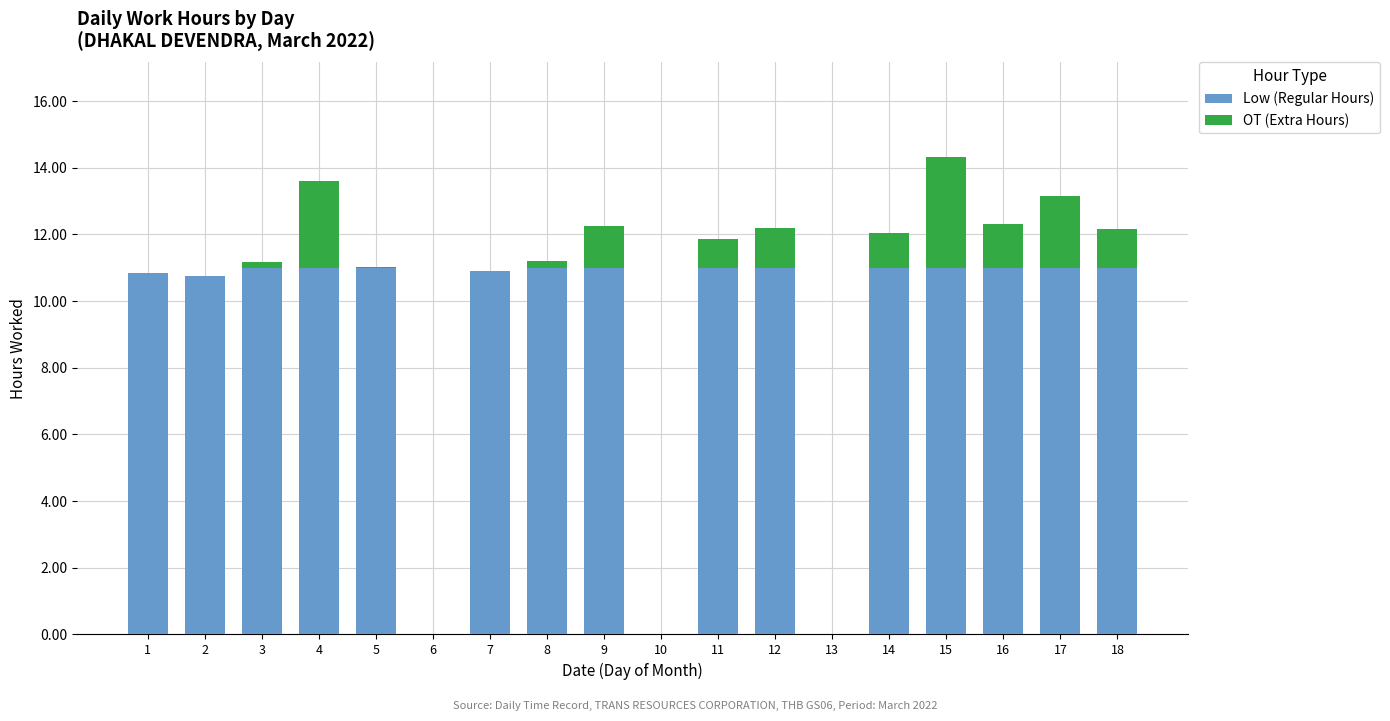

True or false: Low (Regular Hours) has a value of 11.0 at 18.

True